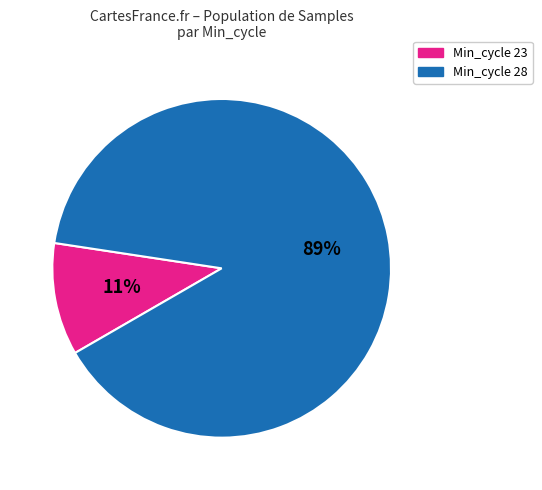

Is the sum of Min_cycle 28 and Min_cycle 23 greater than half?

Yes